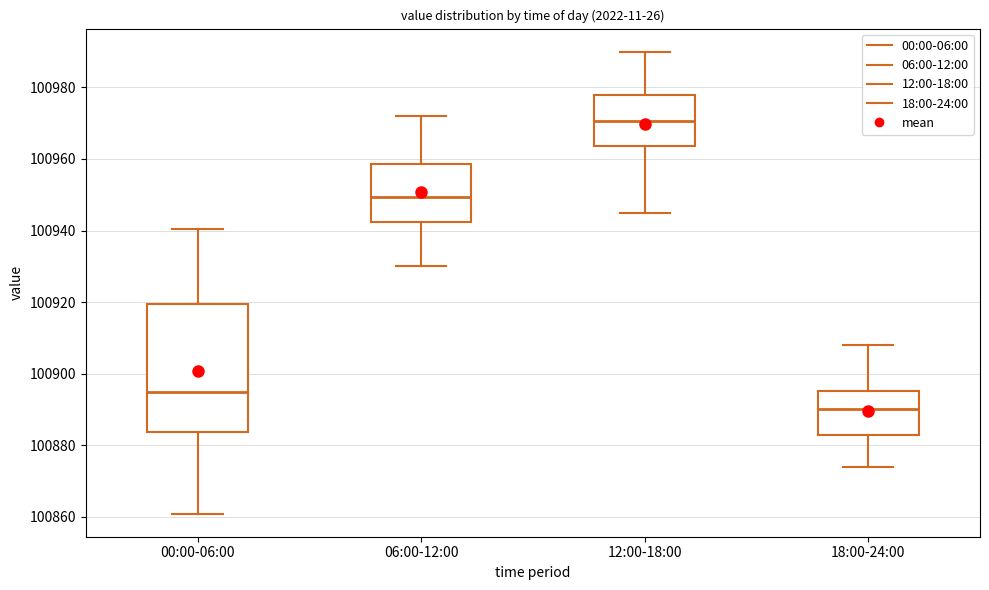

Reading left to right, transcribe this box plot: for each box, give where its median line is, the range the box spans, and where its two whiskers end, as read against the y-axis. The values are not printed on the chart, so give them approximately, as read against the axis.

00:00-06:00: median 100894, box 100884 to 100920, whiskers 100860 to 100940
06:00-12:00: median 100950, box 100942 to 100958, whiskers 100930 to 100972
12:00-18:00: median 100970, box 100964 to 100978, whiskers 100946 to 100990
18:00-24:00: median 100890, box 100882 to 100896, whiskers 100874 to 100908